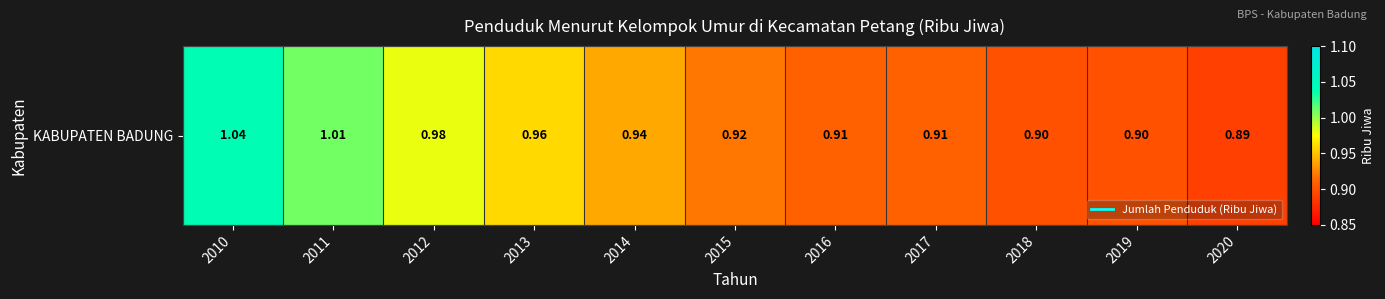

List the labels in order of value, smallest first.

2020, 2018, 2019, 2016, 2017, 2015, 2014, 2013, 2012, 2011, 2010